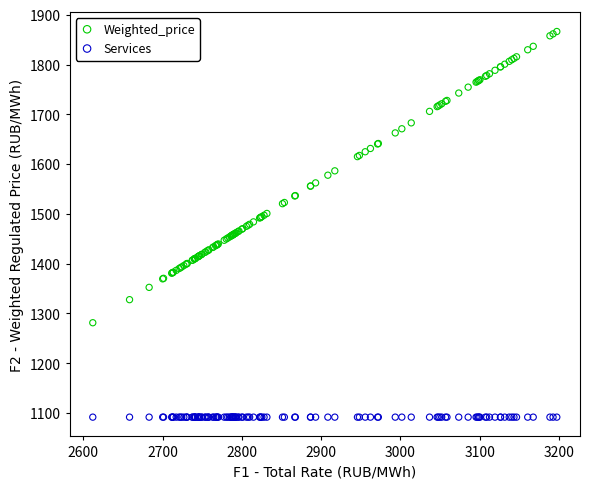

Which series contains the lowest Y value?

Services